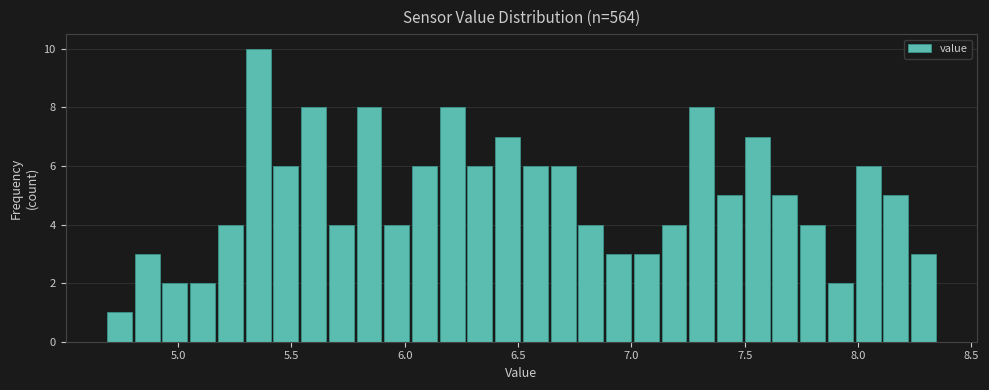

Around what value on the x-axis is the tallest bar? Give the approximate position of its centre, as read against the axis.

5.35